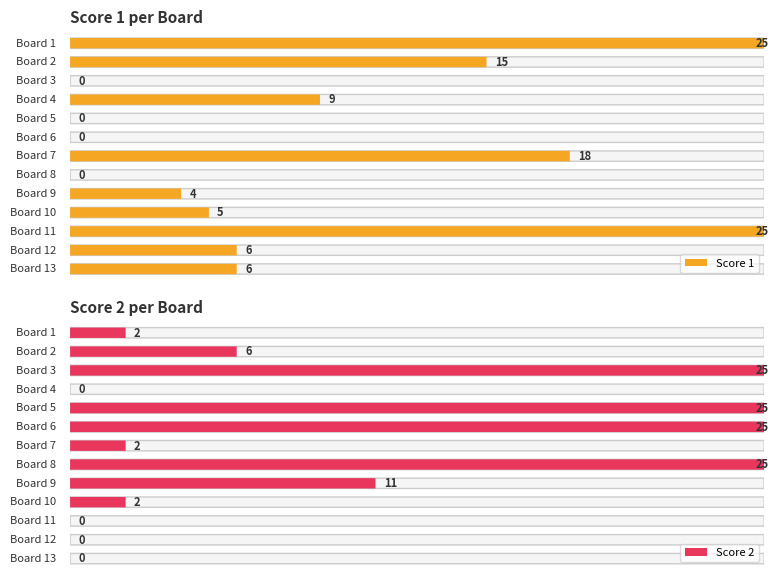

The Score 1 series shows 25 at 11. True or false?

True